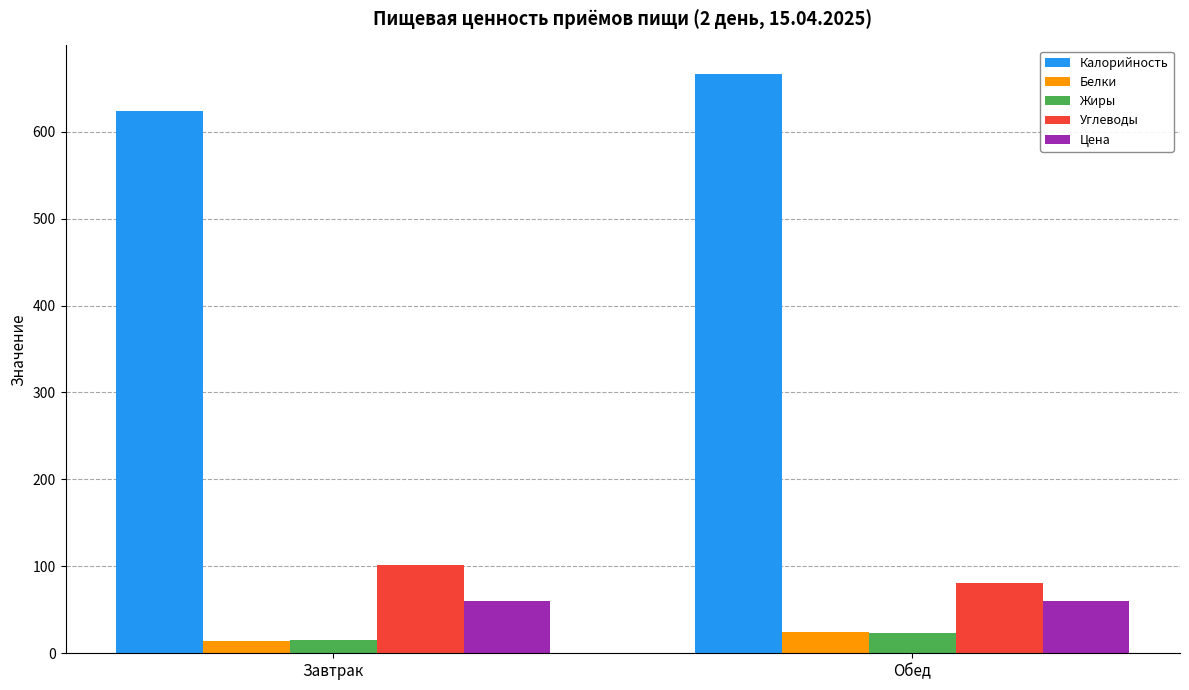

What is the total value across all series at Завтрак?

814